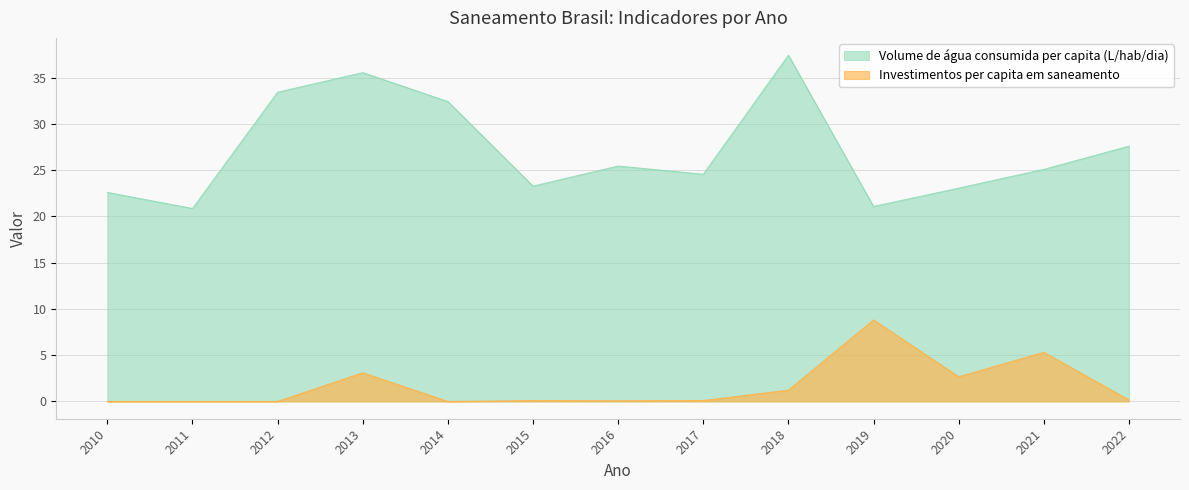

How many positive values does the Investimentos per capita em saneamento series have?

9